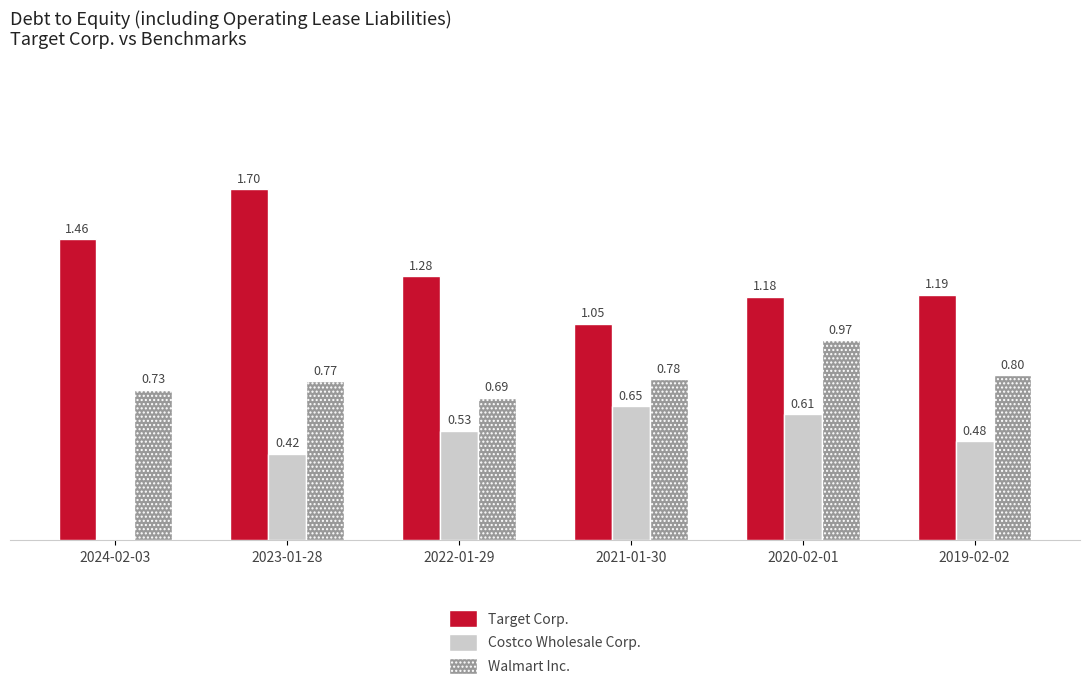

Is the value of Target Corp. at 2021-01-30 greater than the value of Costco Wholesale Corp. at 2023-01-28?

Yes